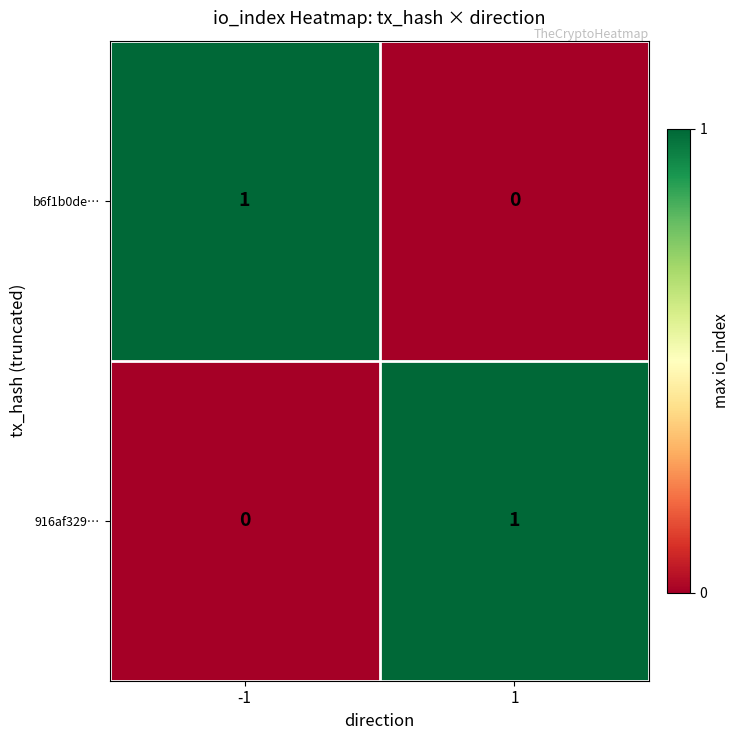

Count the number of data series in this chart.

2